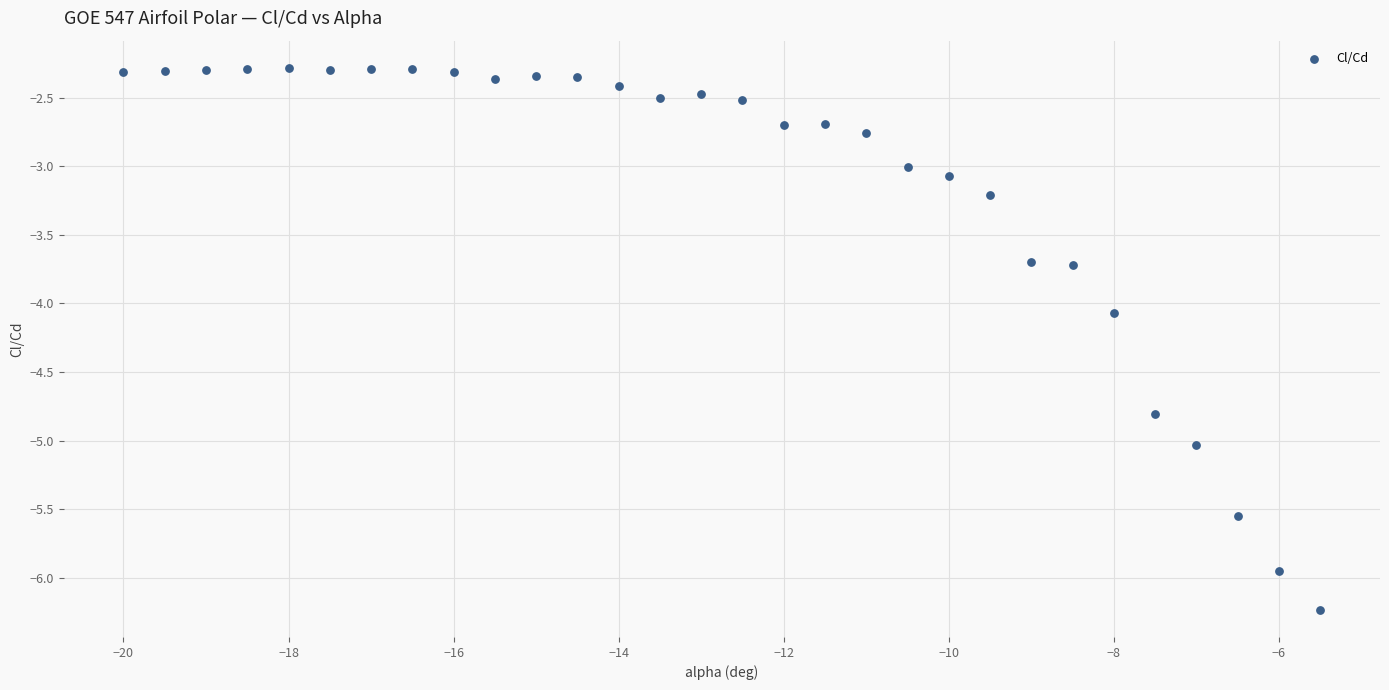

What Y value in the scatter plot is closest to -4?

-4.1